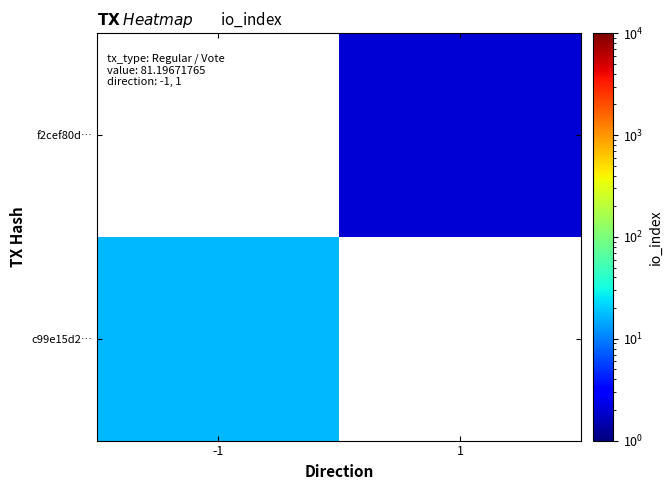

How many series are shown in this chart?

2